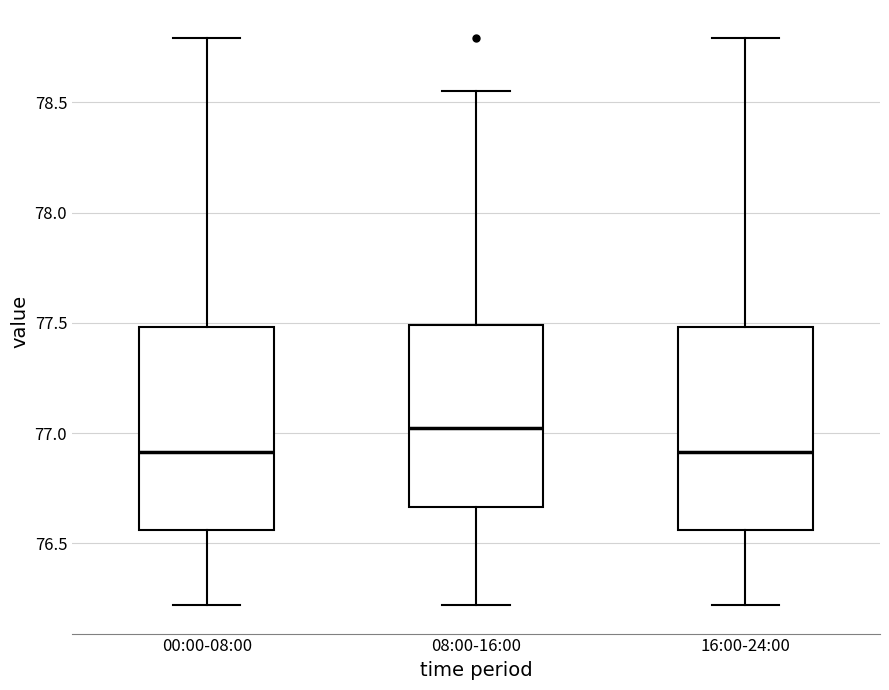

Reading left to right, read every box against the y-axis: the position of its median line, the range the box covers, and the ends of its whiskers. The values are not printed on the chart, so give them approximately, as read against the axis.

00:00-08:00: median 76.90, box 76.55 to 77.50, whiskers 76.20 to 78.80
08:00-16:00: median 77.05, box 76.65 to 77.50, whiskers 76.20 to 78.55
16:00-24:00: median 76.90, box 76.55 to 77.50, whiskers 76.20 to 78.80